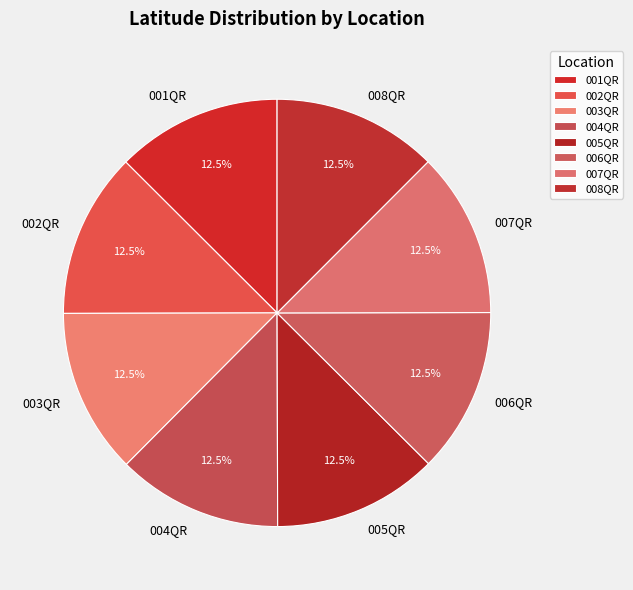

How much of the chart is everything except 005QR?

87.5%